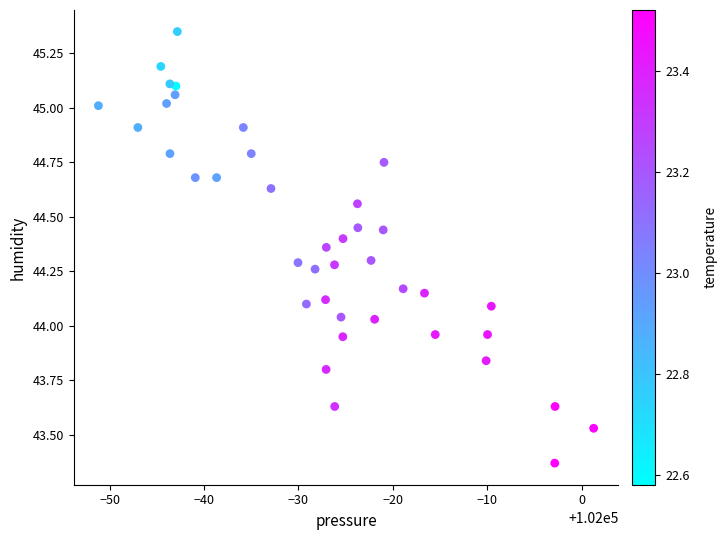

What is the range of X values (max minus min)?

52.5